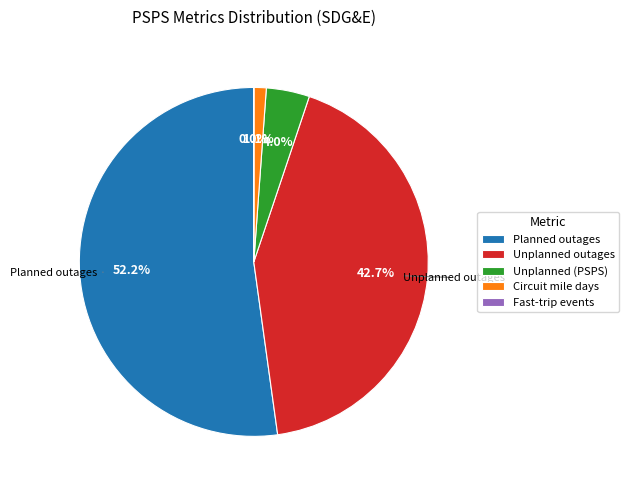

Combined, do Circuit mile days and Planned outages account for over 50%?

Yes